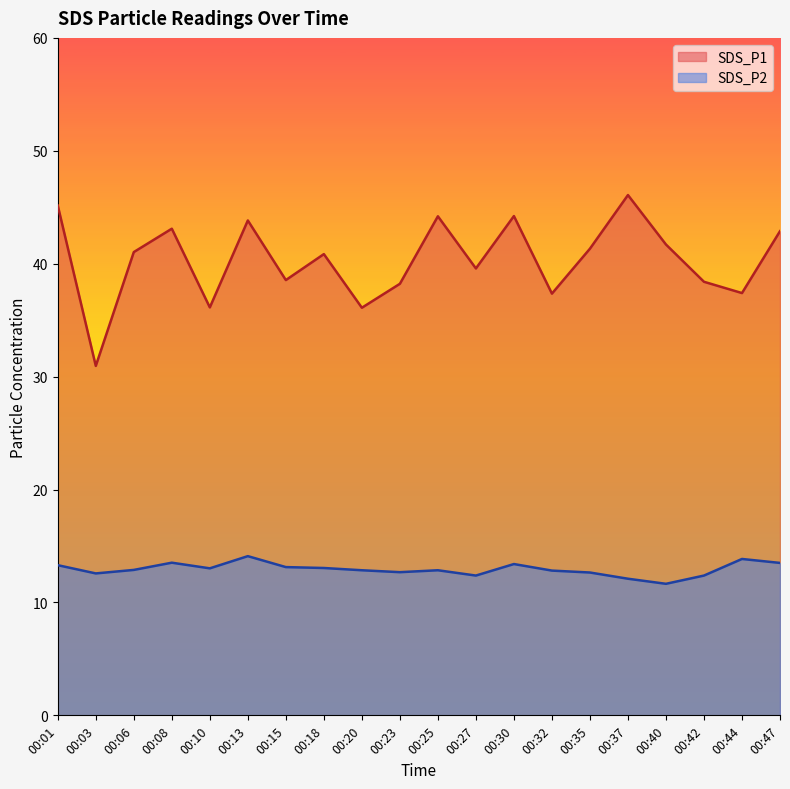

In SDS_P2, how many points are higher than both neighbors (excluding endpoints)?

5